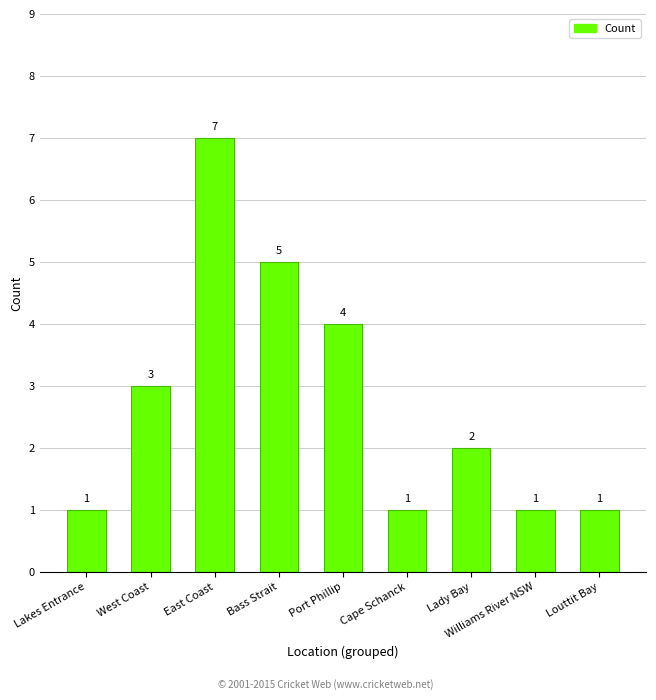

What is the average value?

3